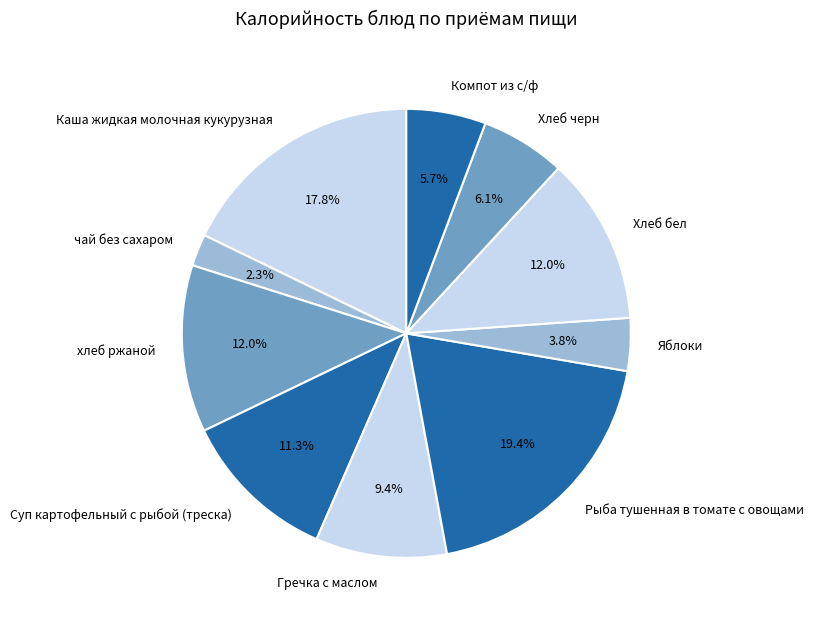

Do чай без сахаром and хлеб ржаной together represent more than half of the pie?

No